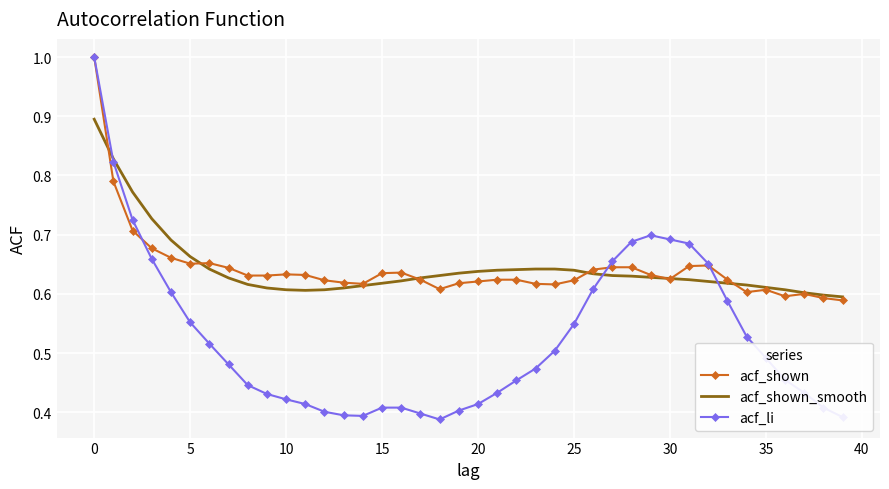

What is the maximum value shown in the chart?

1.0